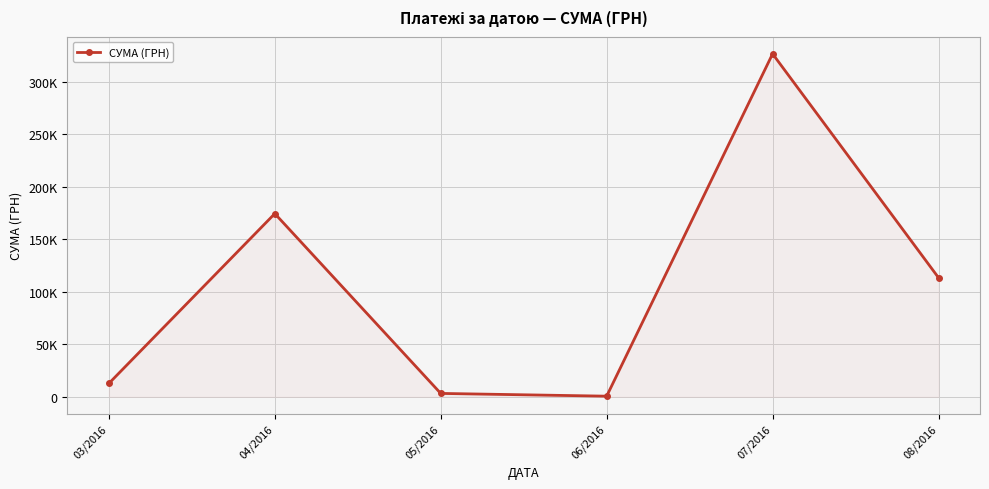

What is the difference between the values at 03/2016 and 07/2016?

313825.5